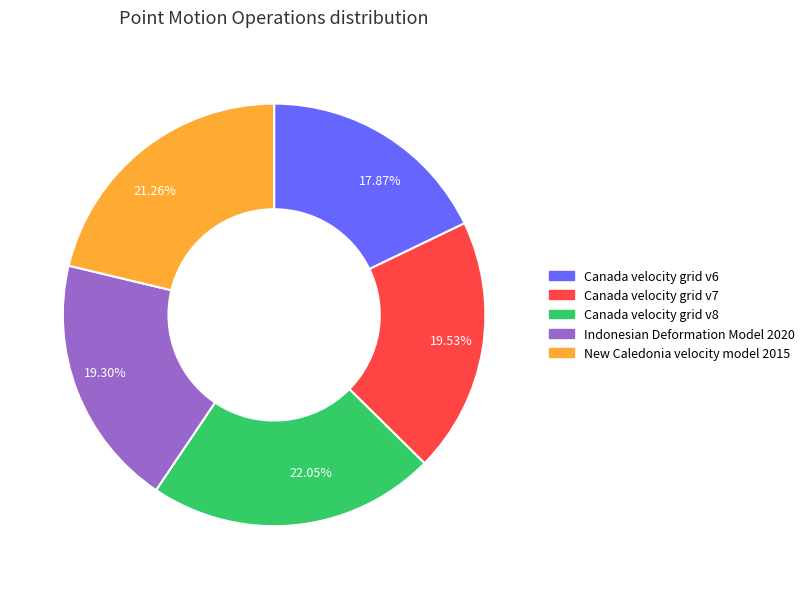

To the nearest percent, what is the difference between the largest and smallest slice percentages?

4%